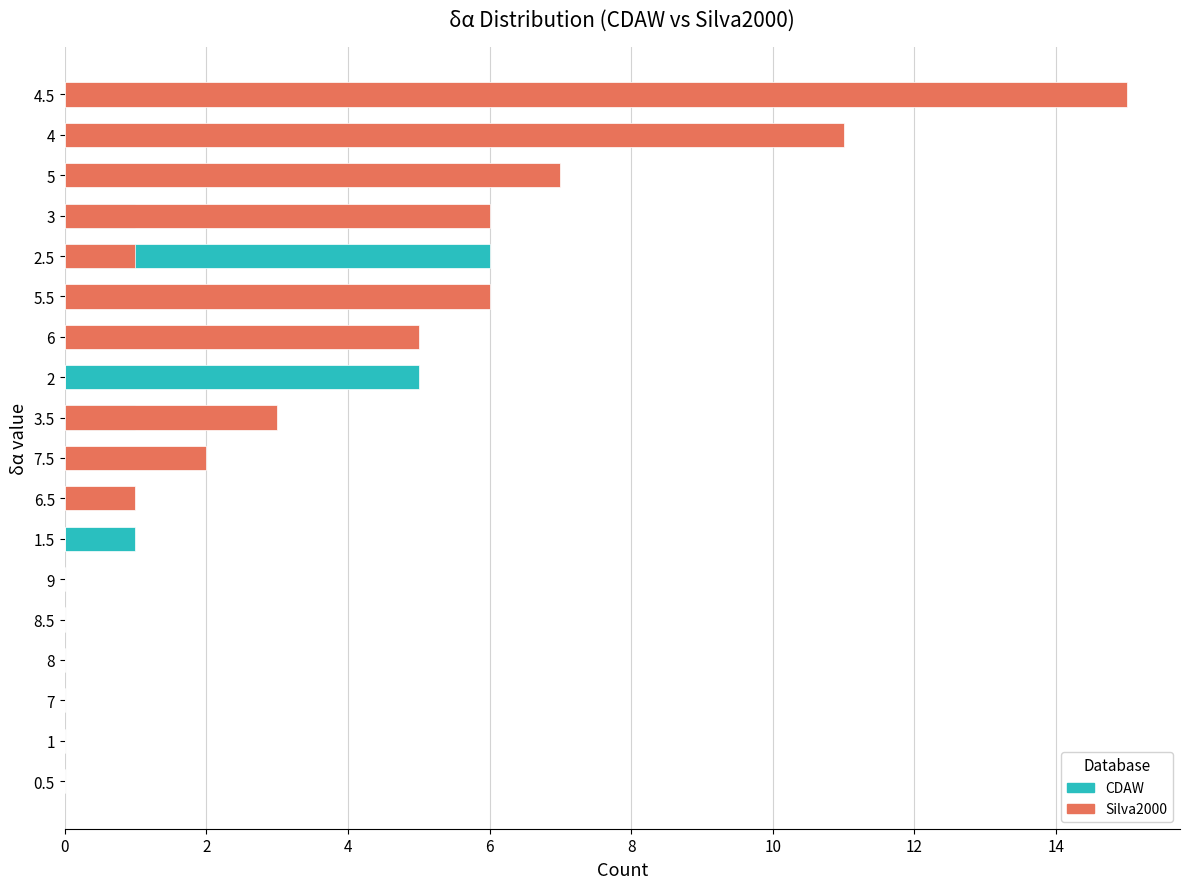

Between 0.5 and 2.5, which series saw the biggest shift?

CDAW